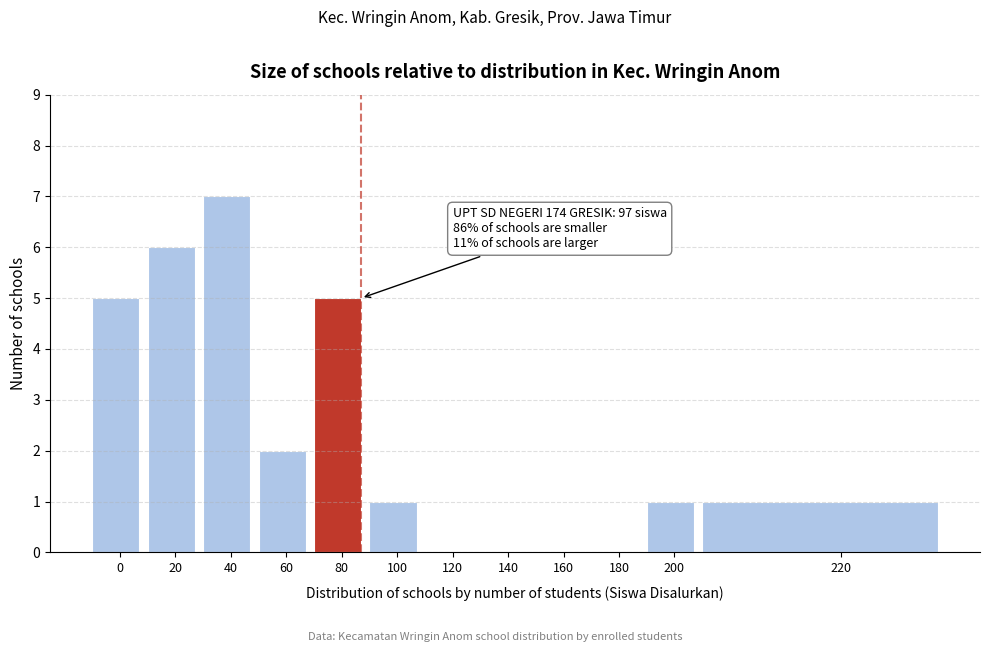

Reading right to left, transcribe all the data shown in this chart.

220=1	200=1	180=0	160=0	140=0	120=0	100=1	80=5	60=2	40=7	20=6	0=5